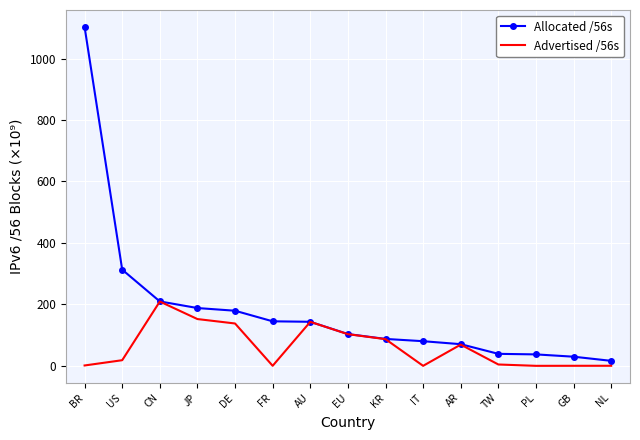

What is the difference between the Allocated /56s values at CN and KR?

122.0